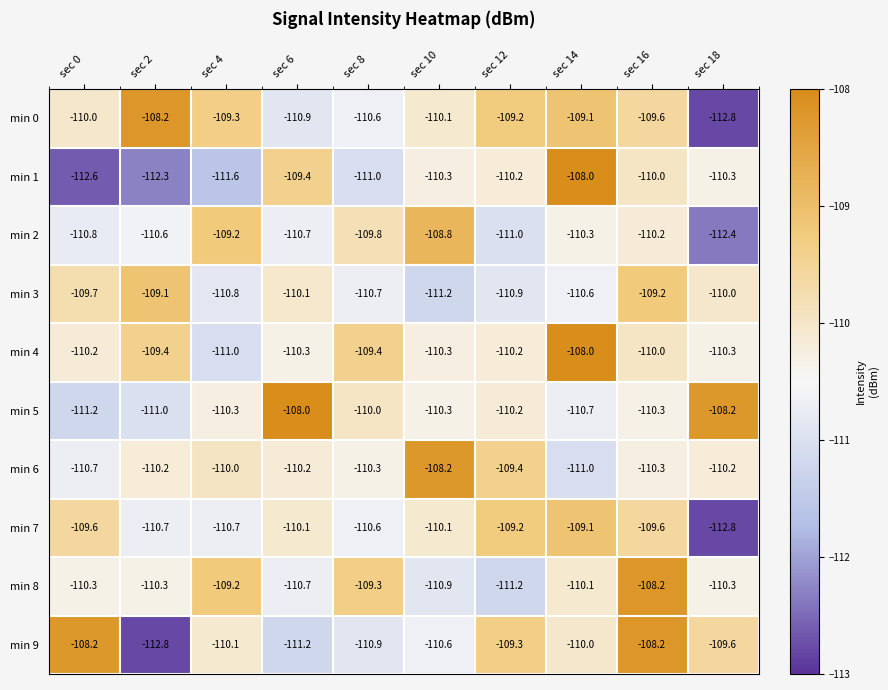

What is the total value across all series at sec 0?

-1103.3